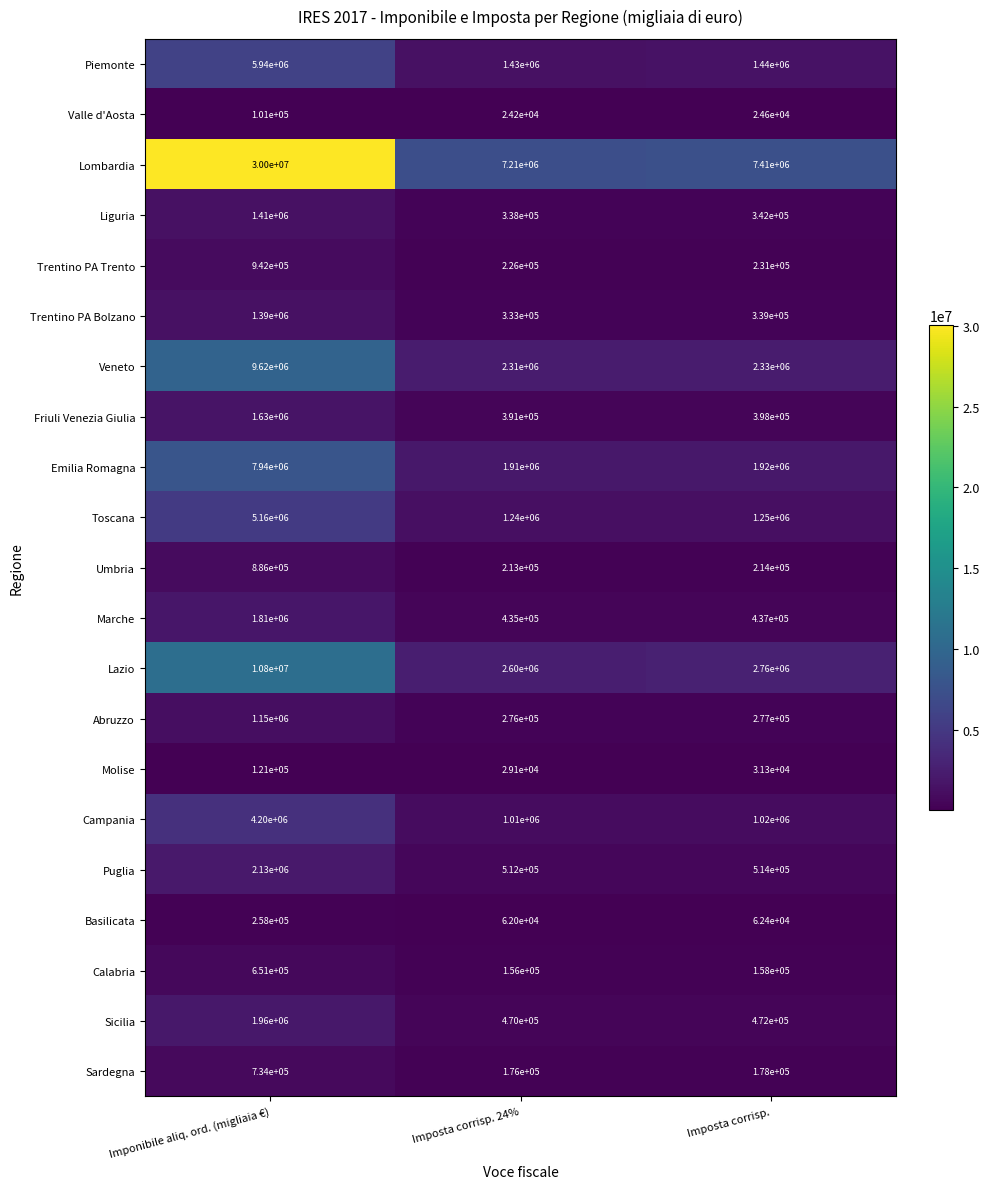

At how many categories does at least one series exceed 23435166?

1